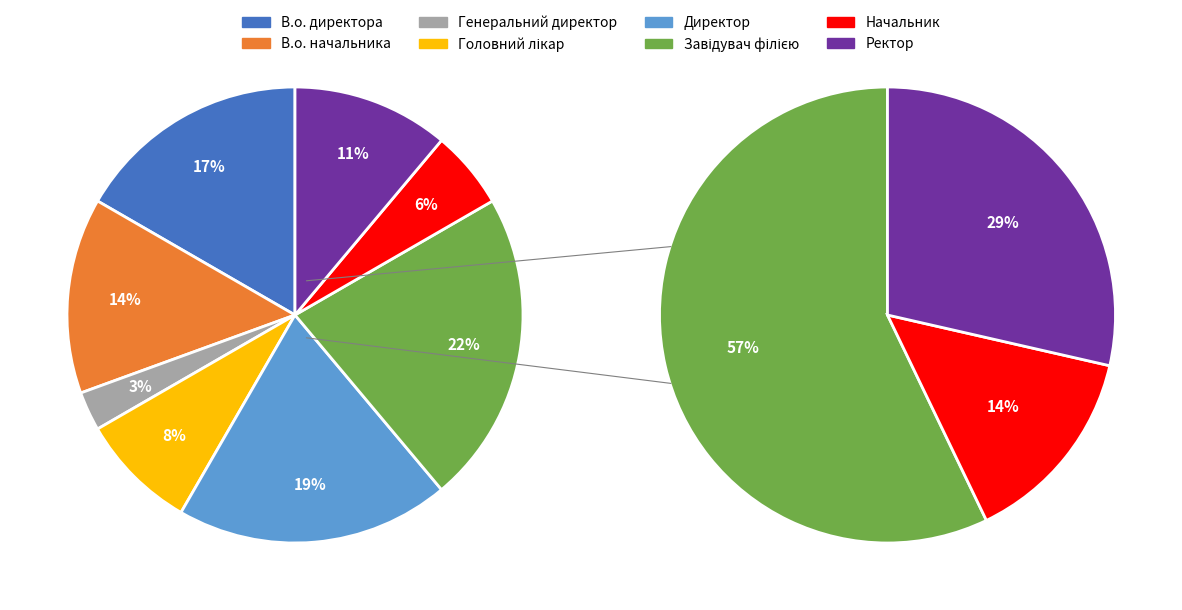

Does В.о. начальника account for over 50% of the chart?

No